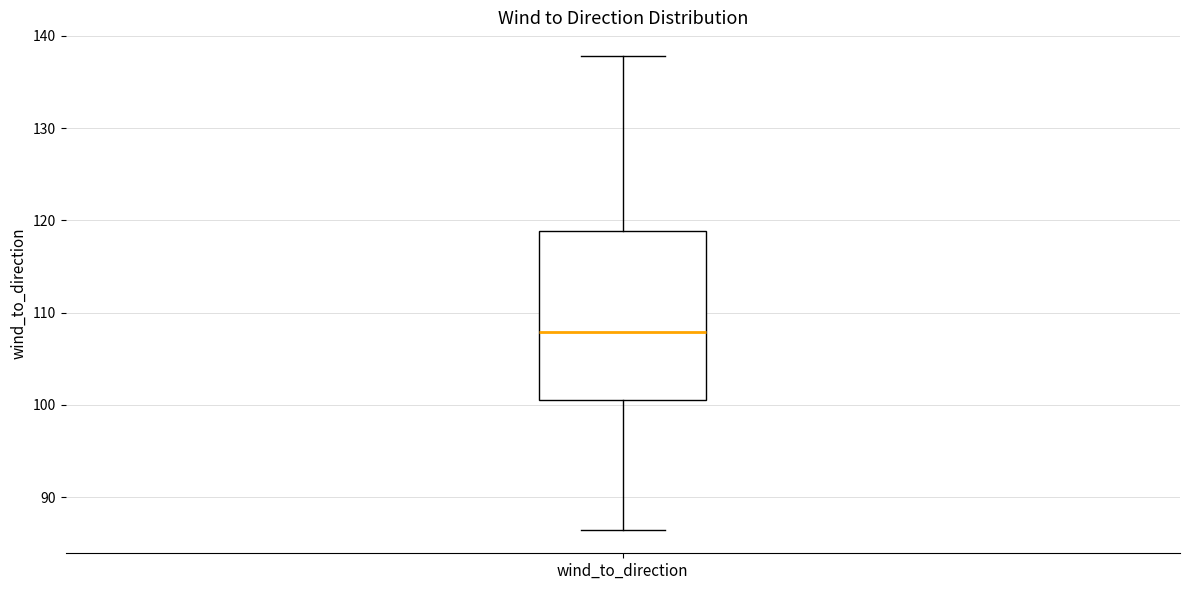

Where is the lower edge of the box for wind_to_direction on the y-axis? The values are not printed on the chart, so give them approximately, as read against the axis.

101